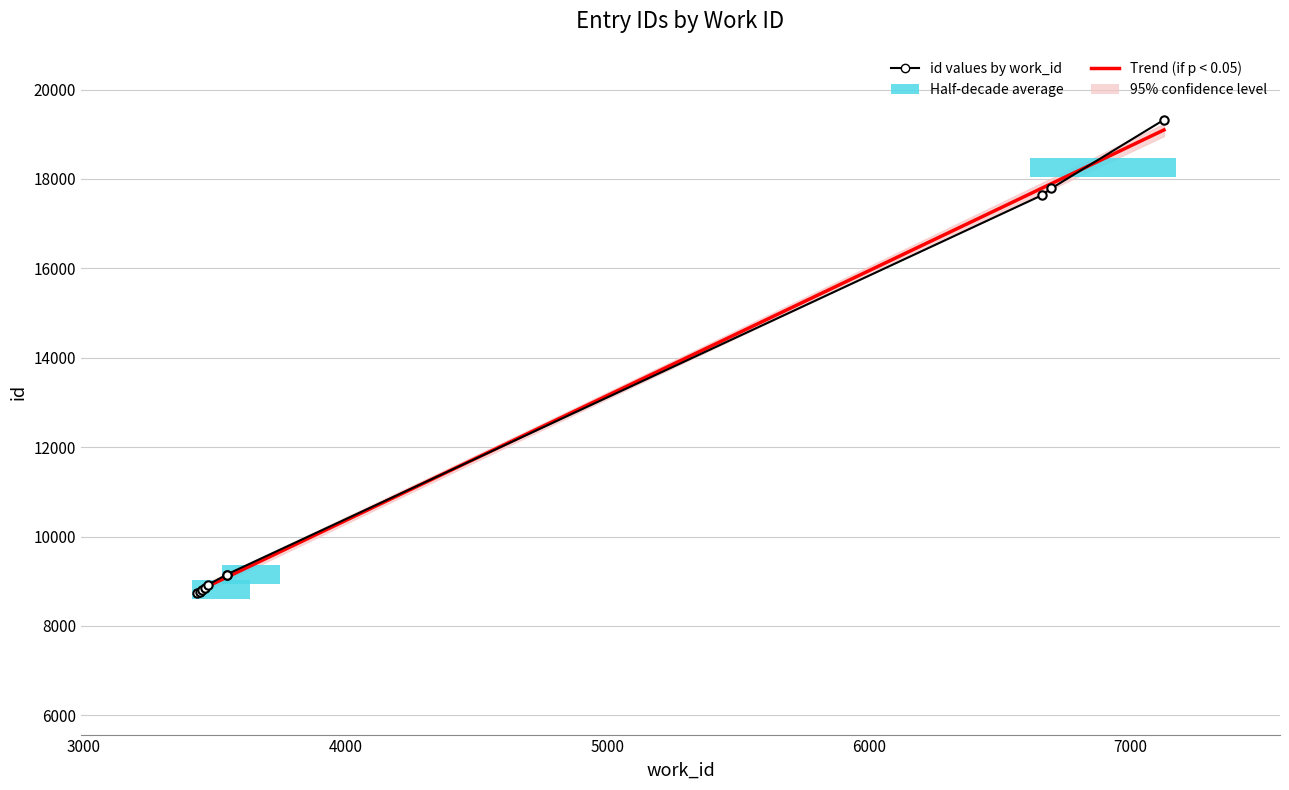

Approximately how many times larger is the value at 3463 compared to 7127?

0.5